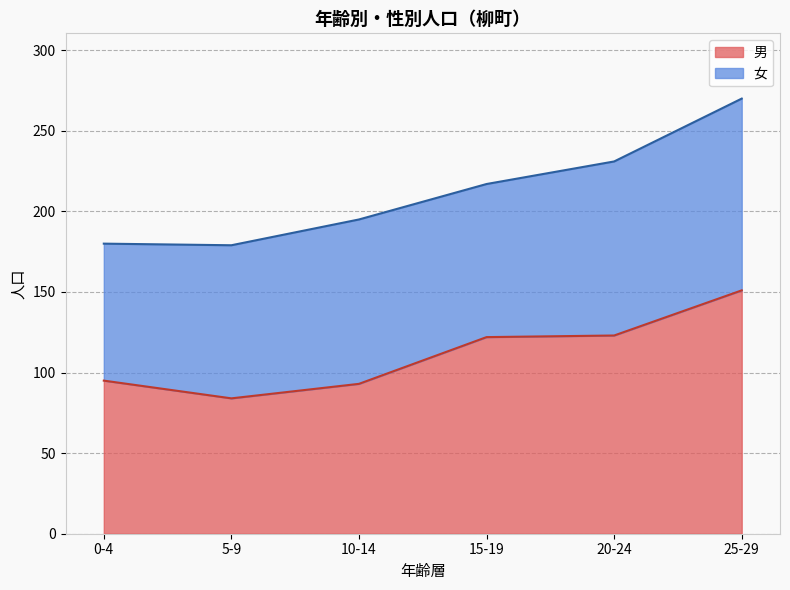

What is the difference between the second highest and minimum values?

39